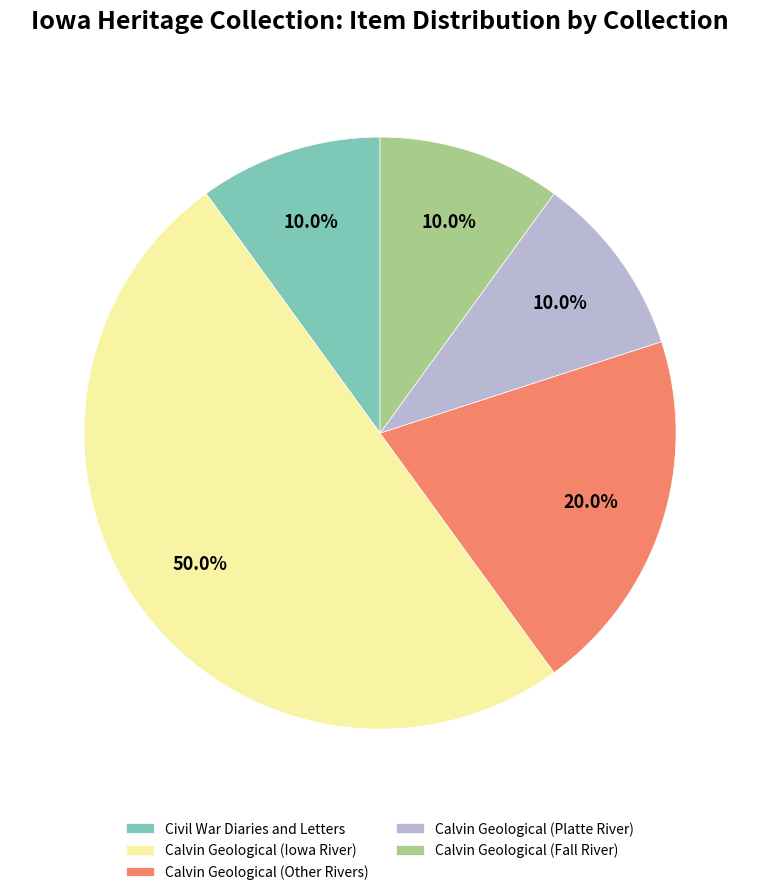

Approximately how many times larger is the value at Civil War Diaries and Letters compared to Calvin Geological (Fall River)?

1.0